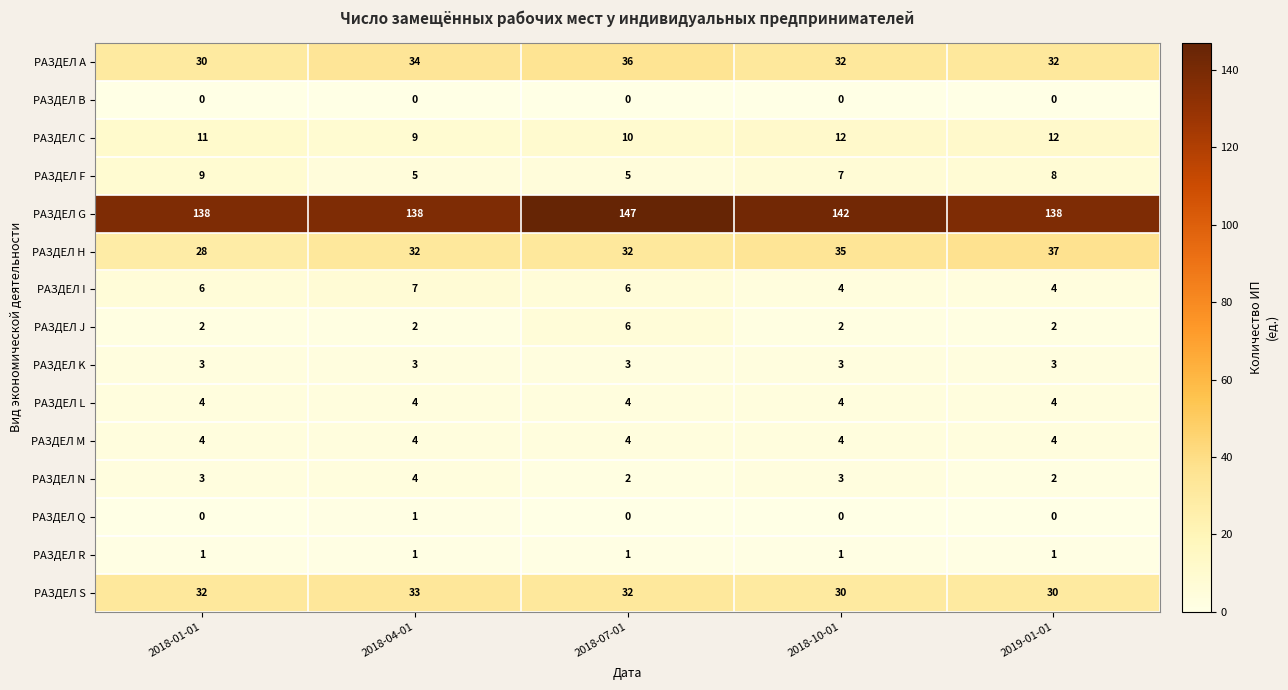

What is the average value of the РАЗДЕЛ H series?

33